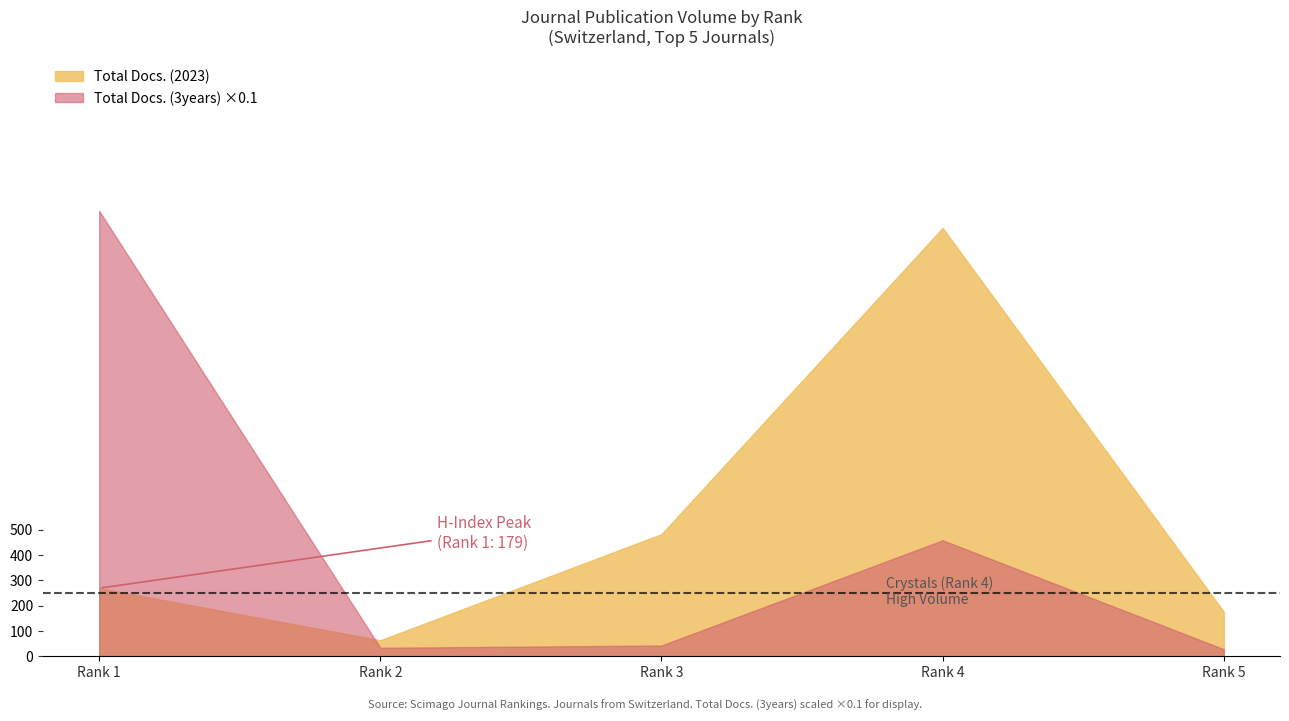

Is it true that Total Docs. (3years) equals 332 at Rank 2?

True